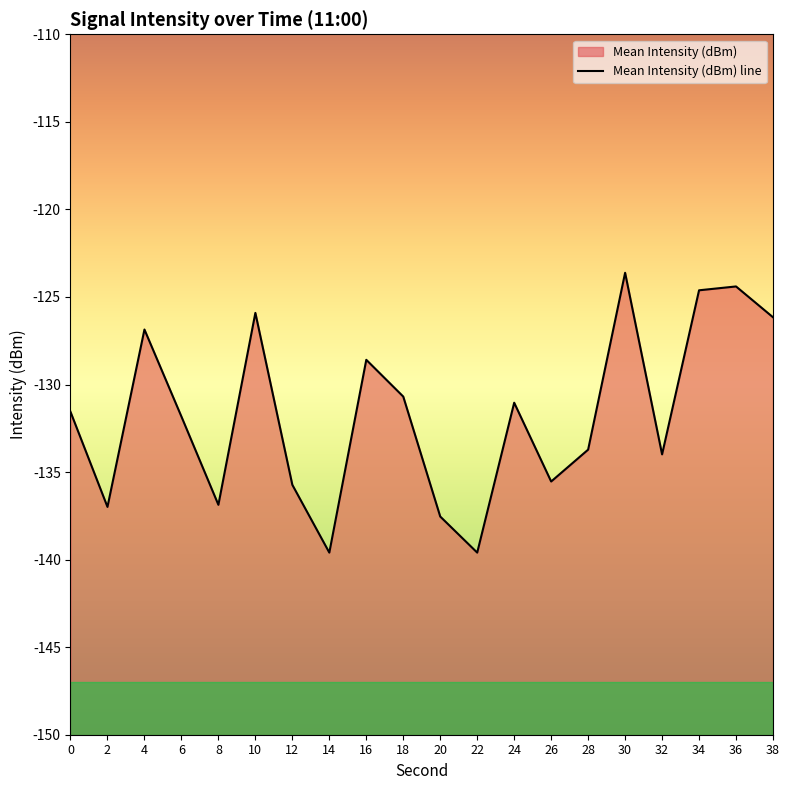

What is the sum of the values at 36 and 16?

-253.0